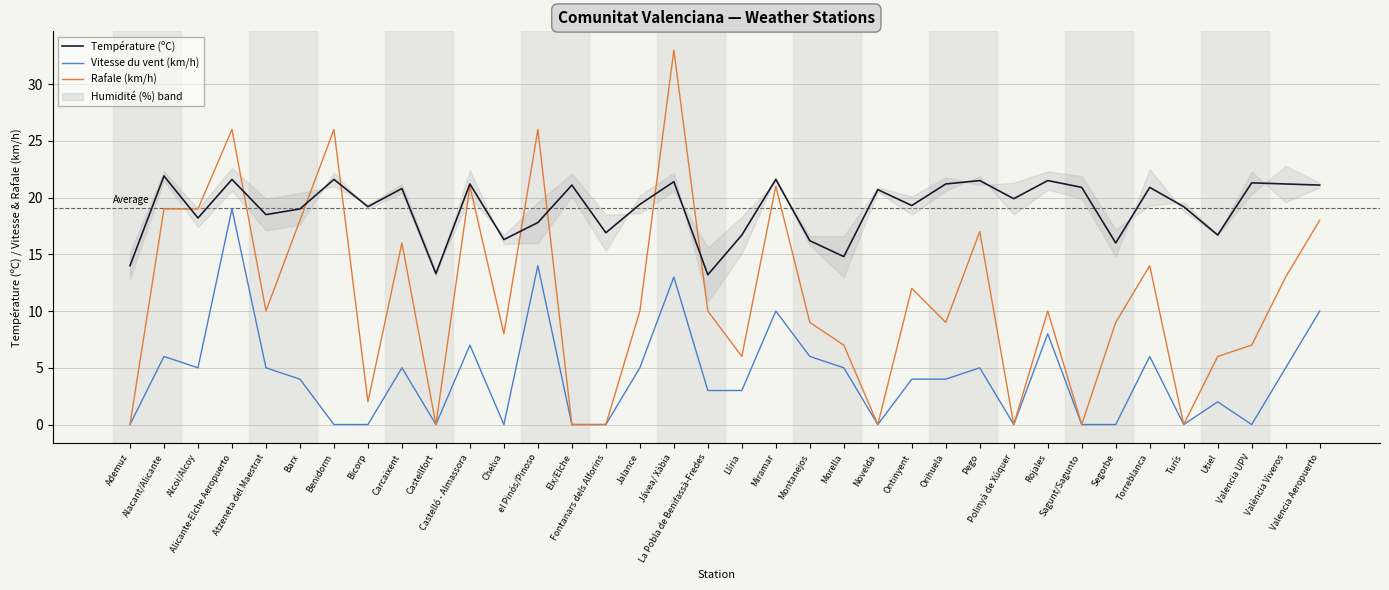

Between Atzeneta del Maestrat and Carcaixent, which series saw the biggest shift?

Rafale (km/h)